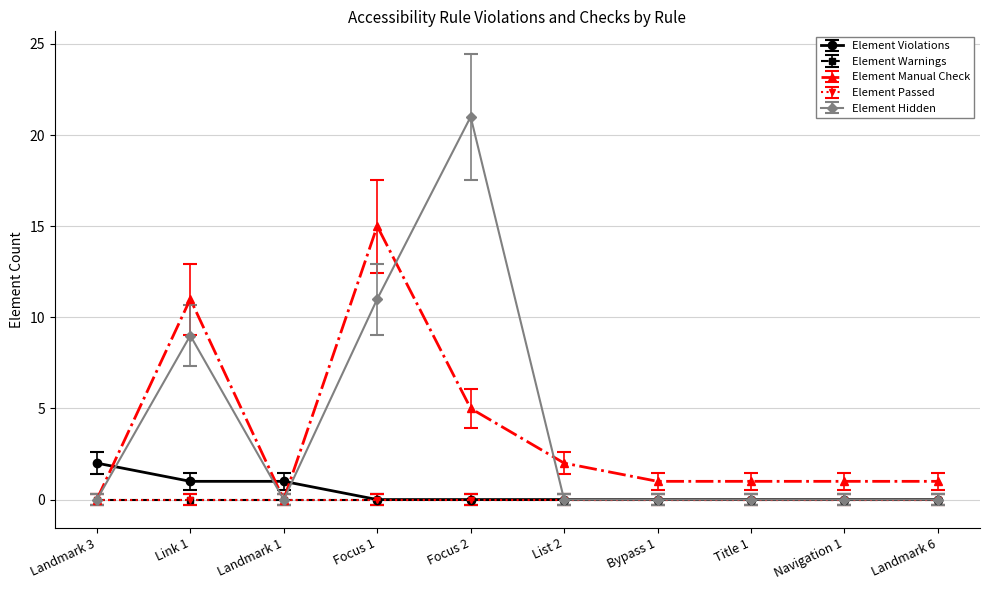

Which label corresponds to the smallest value in the chart?

Landmark 3